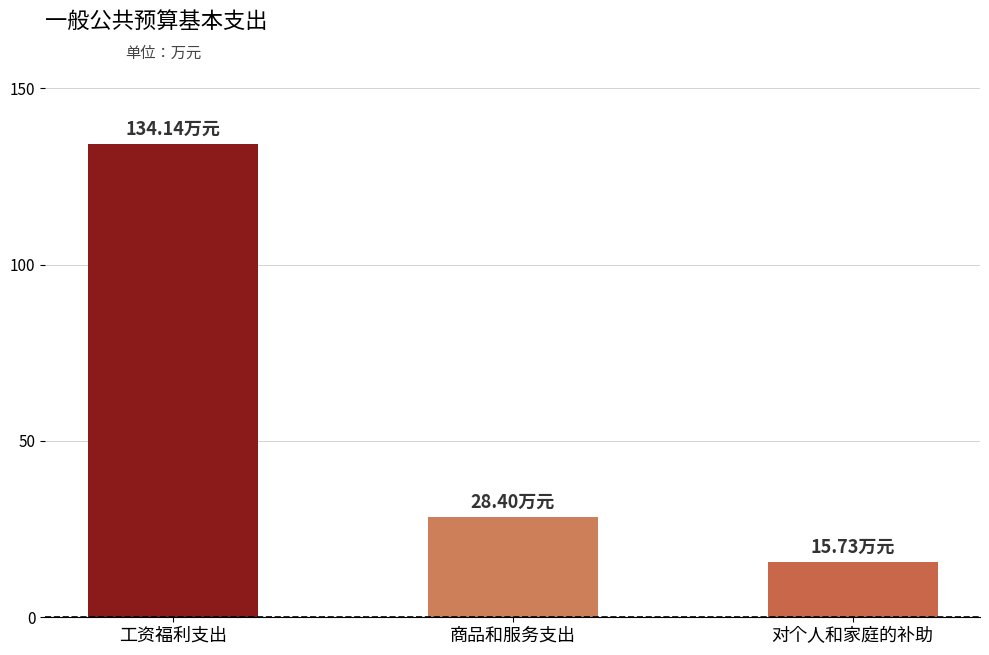

Reading left to right, list all the values displayed in this chart.

134.1	28.4	15.7